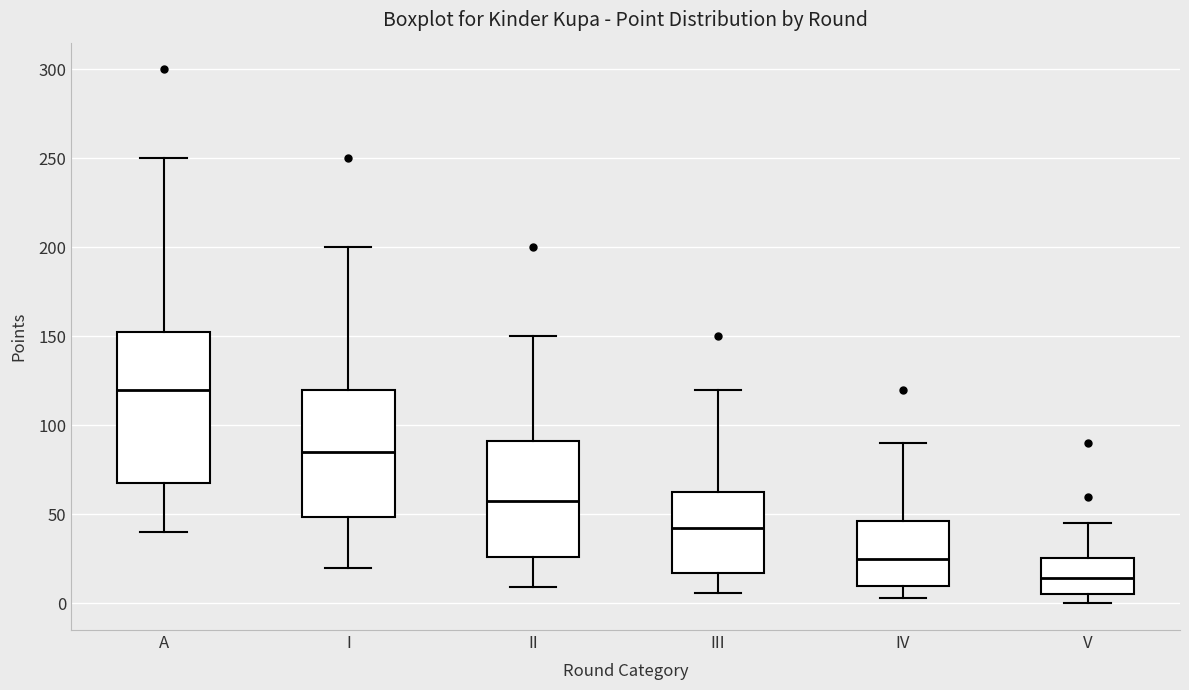

Where does the lower whisker of the box for I end on the y-axis? The values are not printed on the chart, so give them approximately, as read against the axis.

20